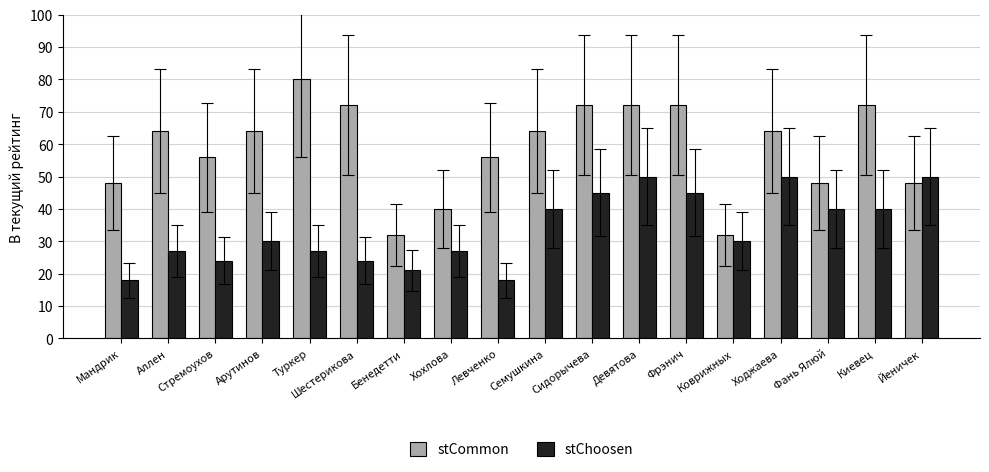

How many distinct data groups are displayed?

2